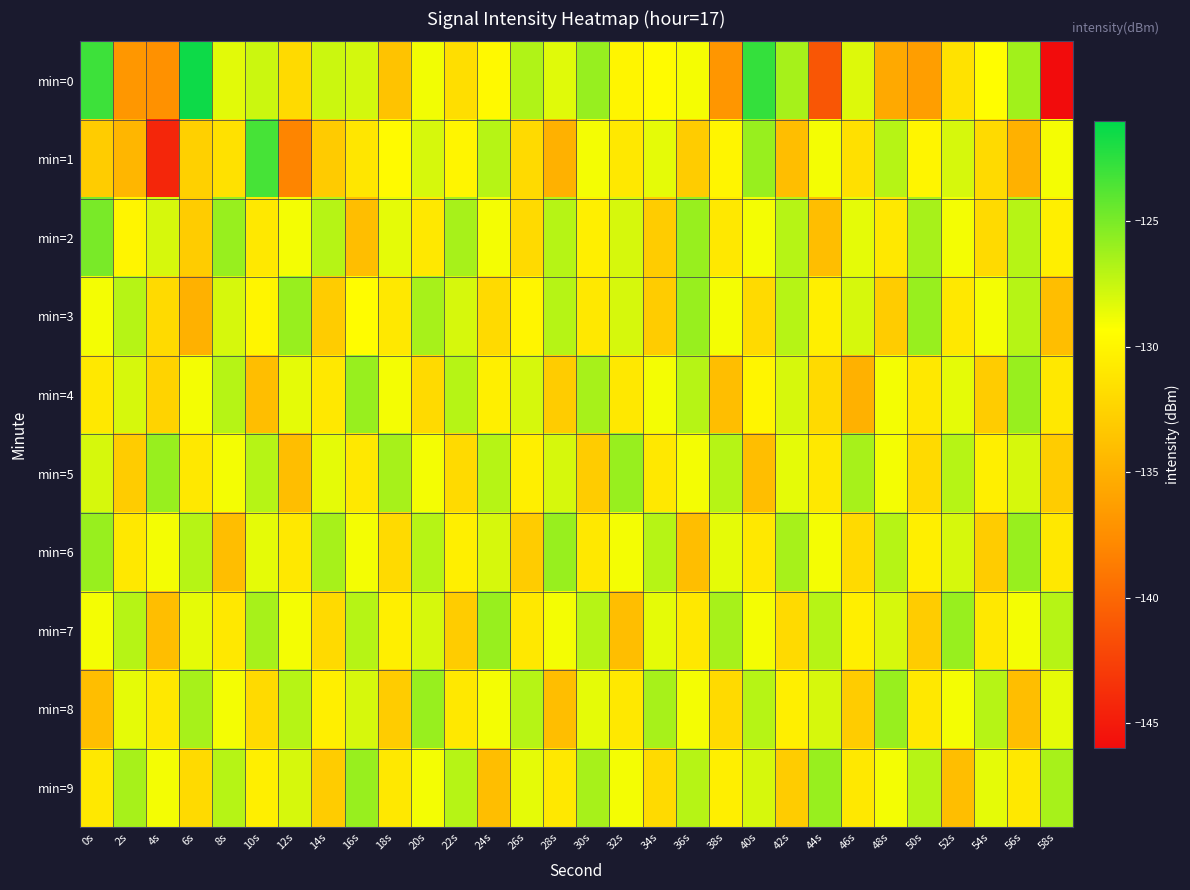

At which category is the sum across all series the highest?

20s